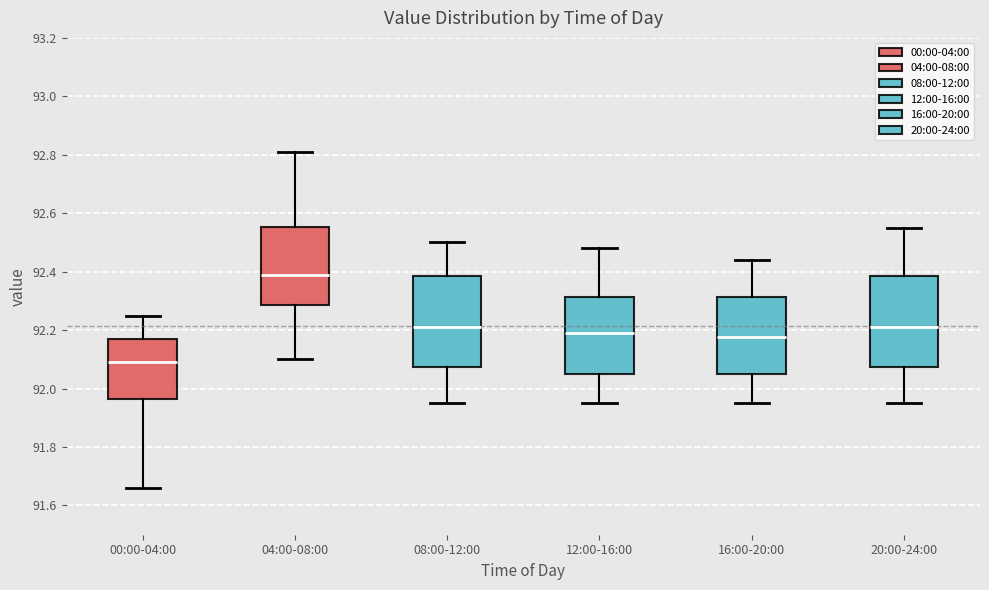

Reading left to right, read every box against the y-axis: the position of its median line, the range the box covers, and the ends of its whiskers. The values are not printed on the chart, so give them approximately, as read against the axis.

00:00-04:00: median 92.10, box 91.96 to 92.18, whiskers 91.66 to 92.26
04:00-08:00: median 92.40, box 92.28 to 92.56, whiskers 92.10 to 92.82
08:00-12:00: median 92.22, box 92.08 to 92.38, whiskers 91.96 to 92.50
12:00-16:00: median 92.20, box 92.06 to 92.32, whiskers 91.96 to 92.48
16:00-20:00: median 92.18, box 92.06 to 92.32, whiskers 91.96 to 92.44
20:00-24:00: median 92.22, box 92.08 to 92.38, whiskers 91.96 to 92.56